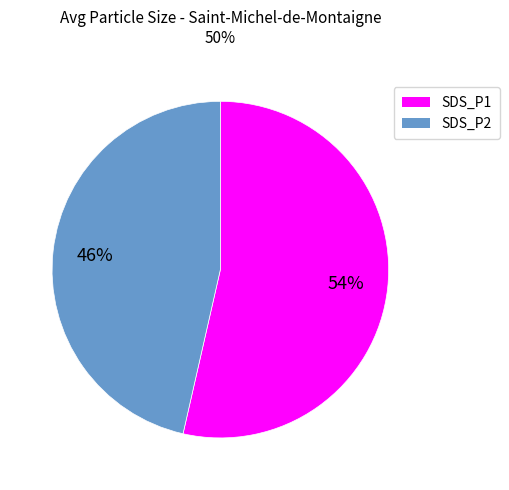

To the nearest percent, what is the difference between the largest and smallest slice percentages?

6%